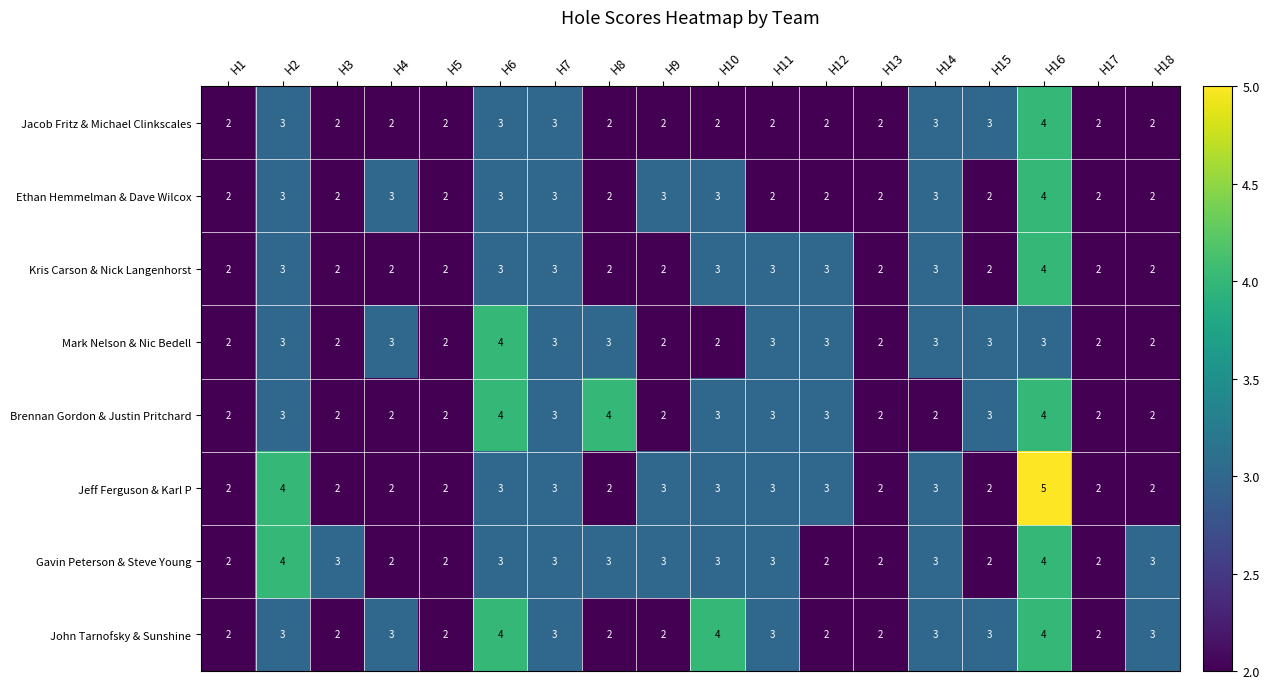

What is the sum of the Brennan Gordon & Justin Pritchard values at H12 and H8?

7